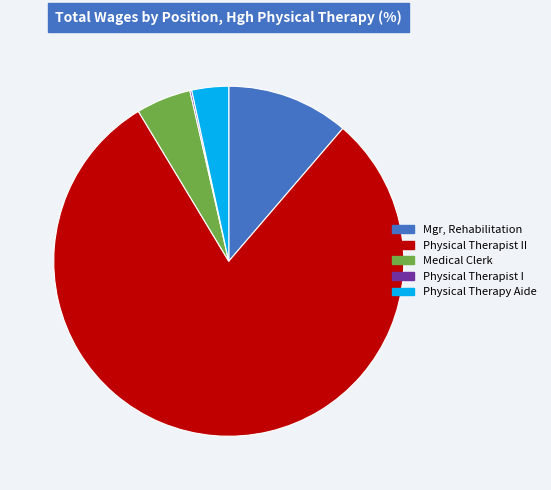

Approximately how many times larger is the value at Medical Clerk compared to Physical Therapy Aide?

1.5